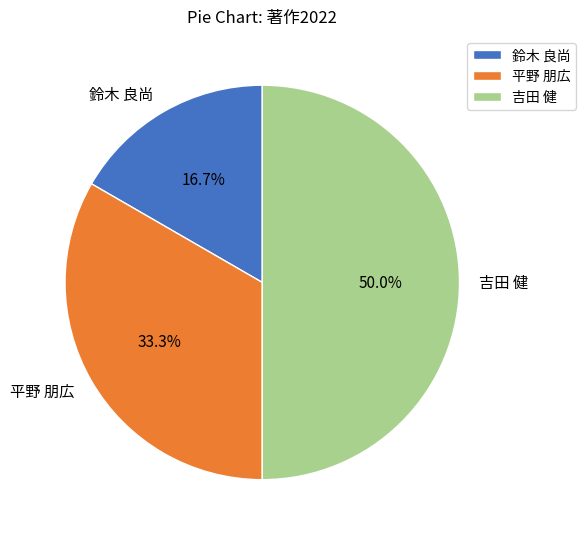

The 吉田 健 slice represents 50% of the pie. True or false?

True